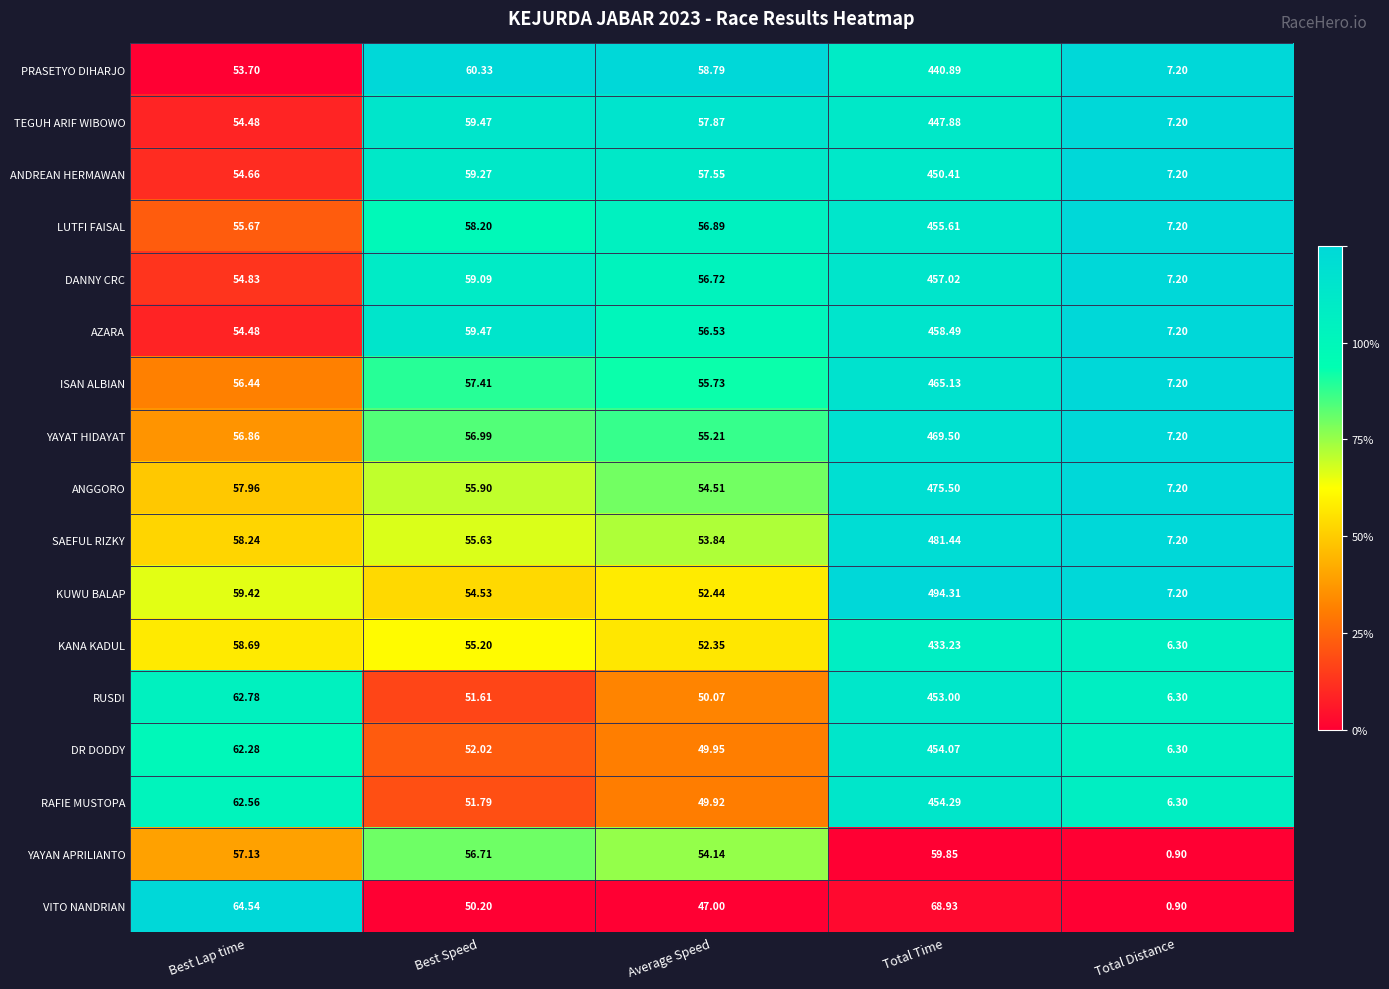

What is the spread (max minus min) of values at Total Time?

434.5